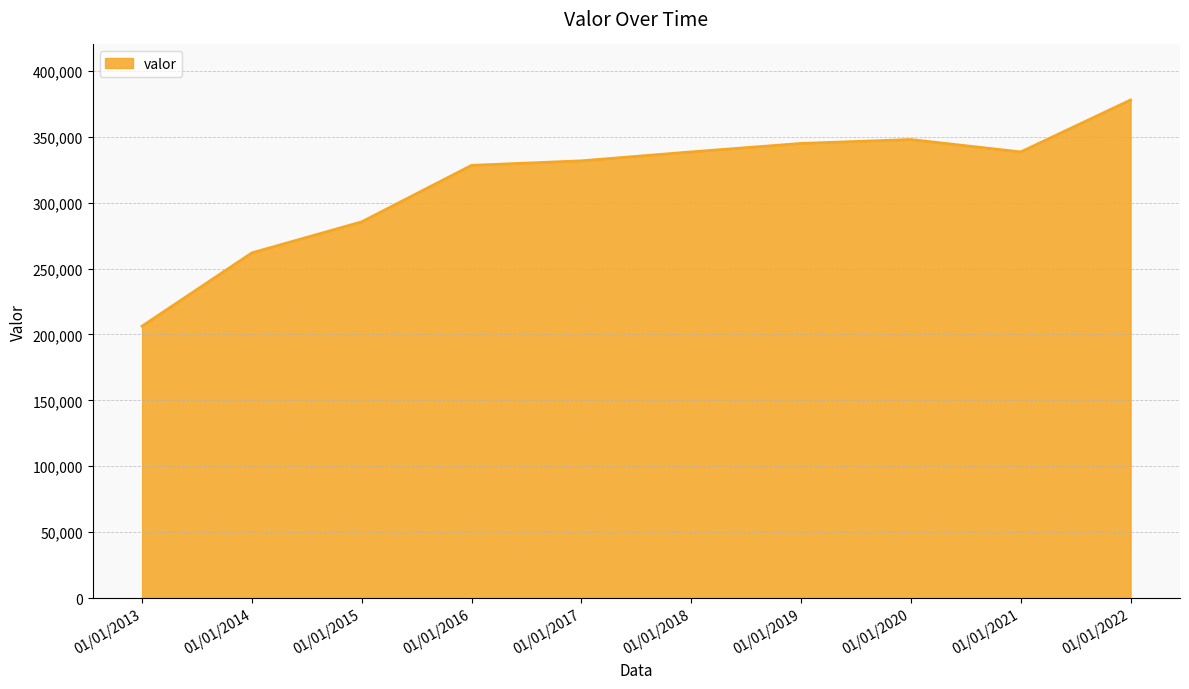

At which label does the data first exceed 338458?

01/01/2018